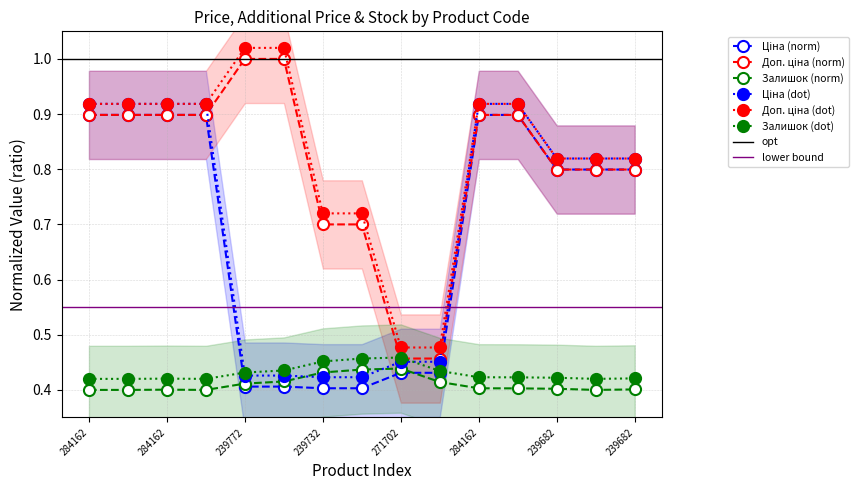

What is the value of the Ціна point at the 2nd from the left?

0.9